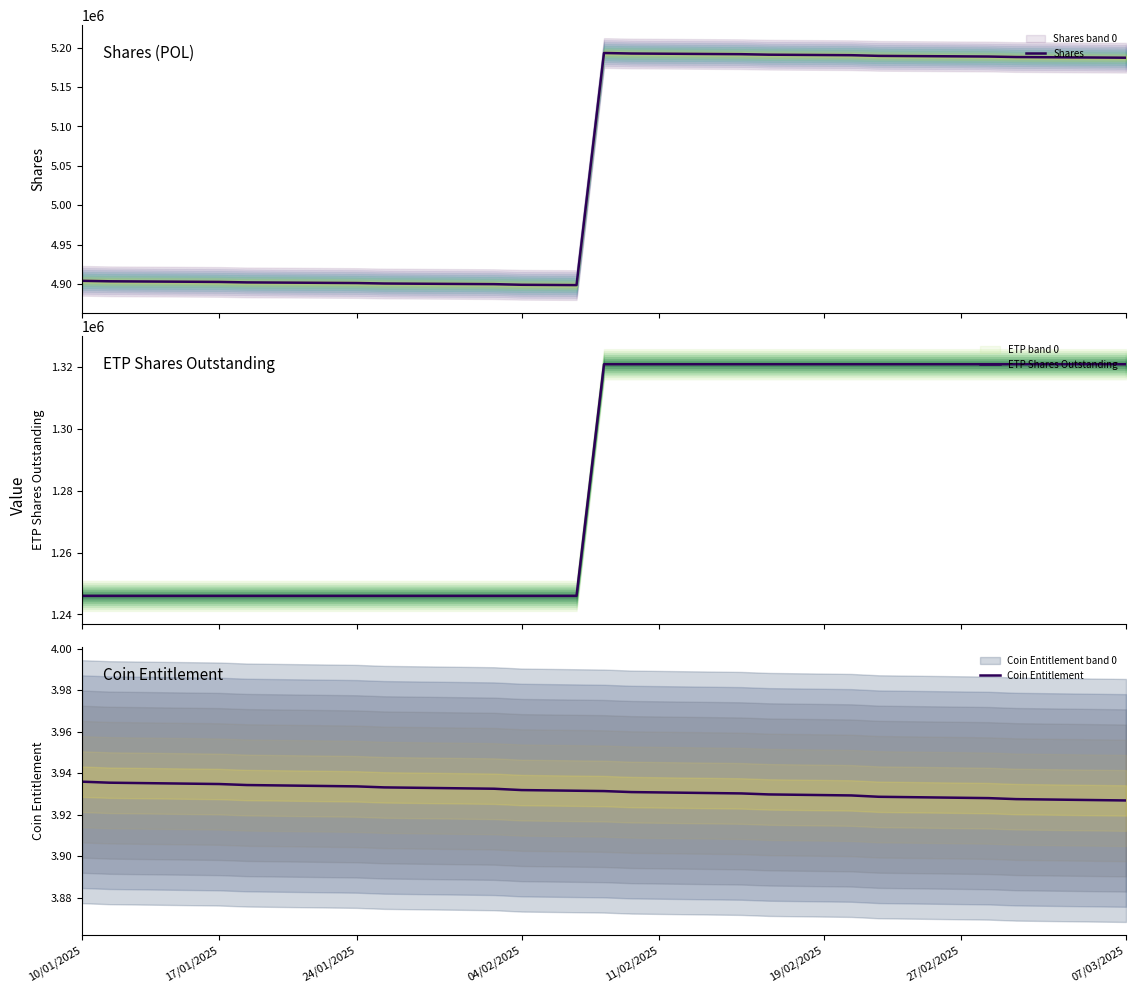

How many values in the Shares series exceed 5187318?

20